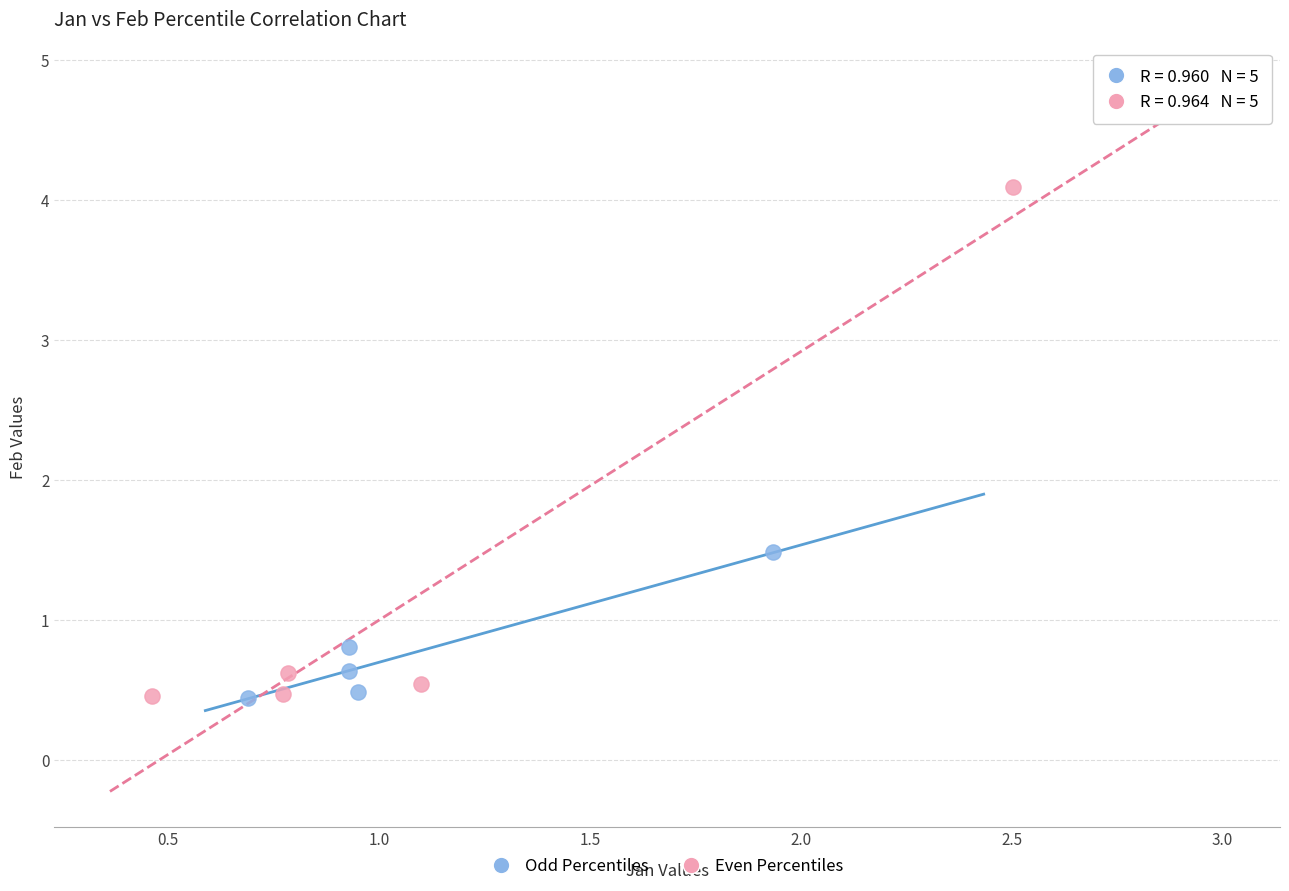

Which series has the largest Y range (max minus min)?

Even Percentiles